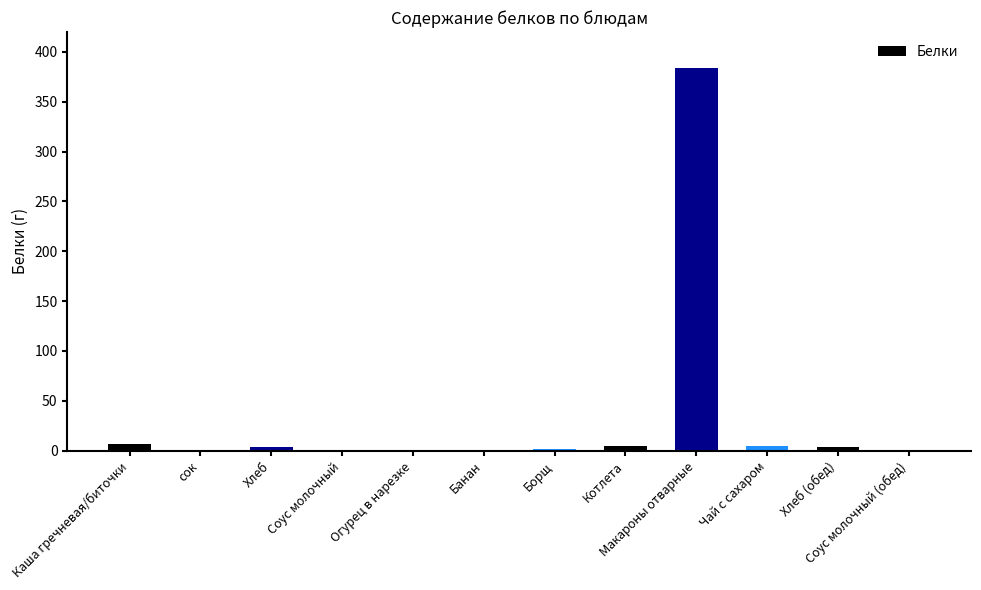

Which has a higher value, Каша гречневая/биточки or Макароны отварные?

Макароны отварные